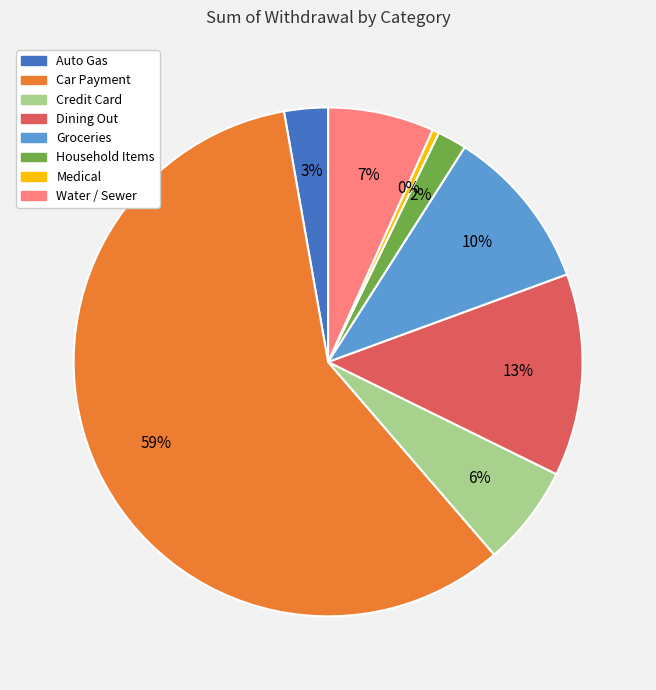

To the nearest percent, what percentage of the pie is Car Payment?

59%